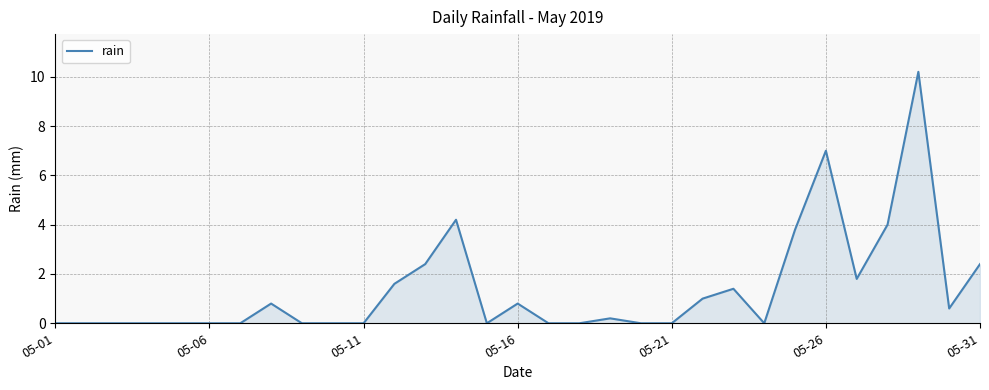

What is the greatest value displayed?

10.2